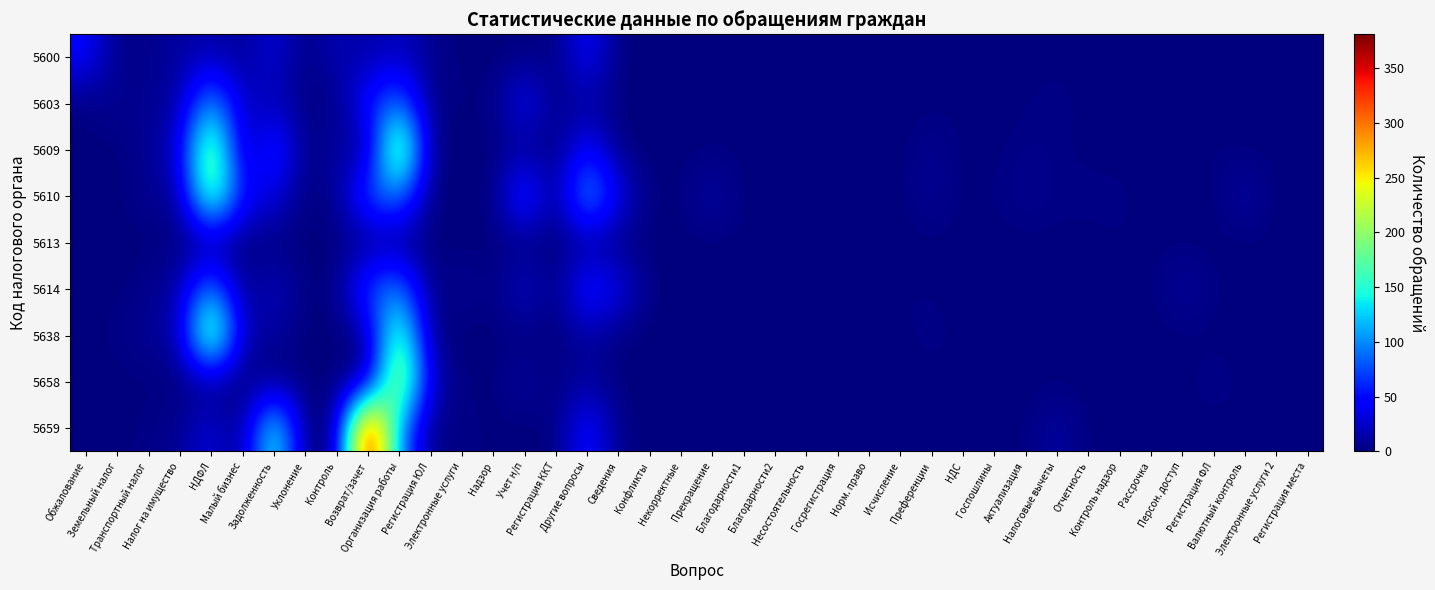

At which category does the chart reach its peak across all series?

Возврат/зачет